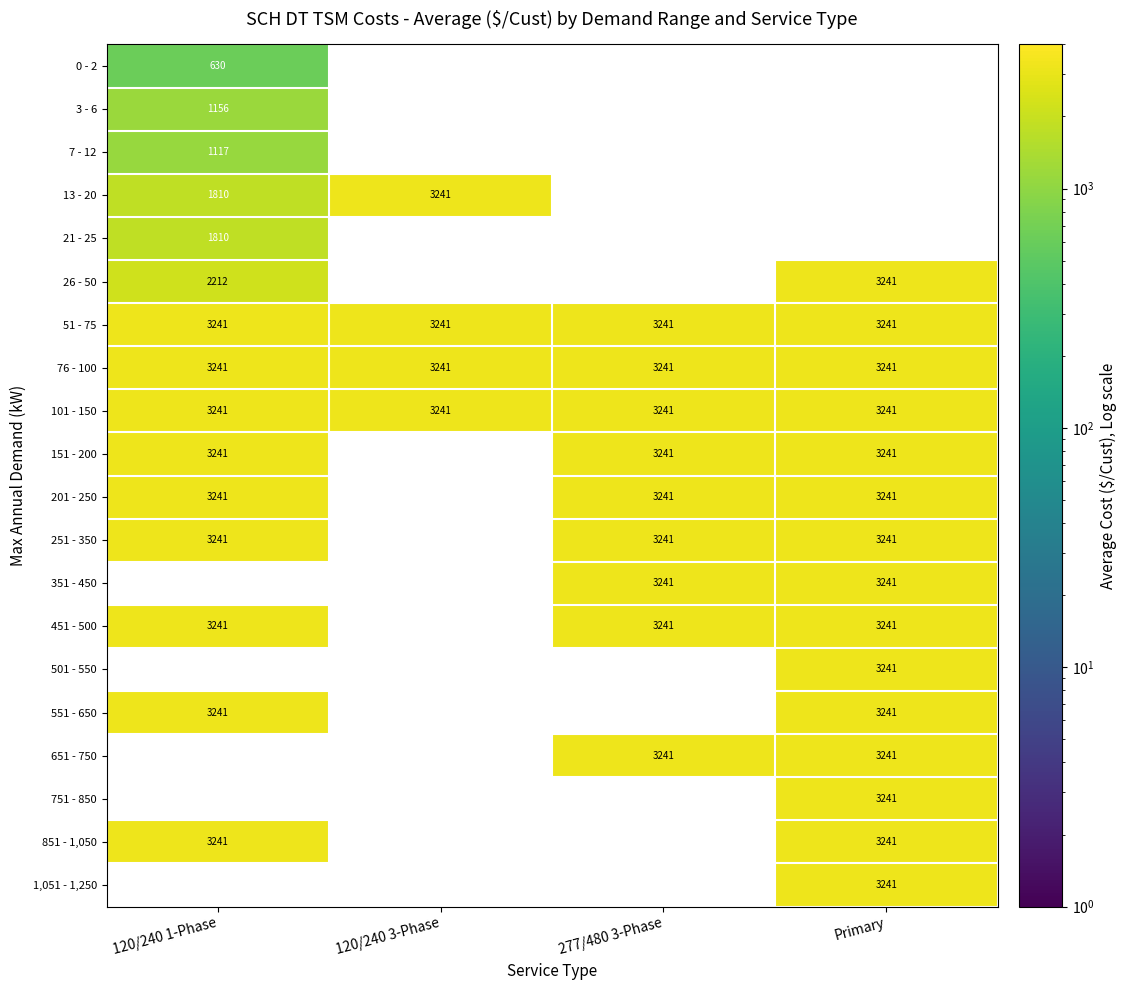

Is the value of 451 - 500 at Primary greater than the value of 26 - 50 at 120/240 1-Phase?

Yes